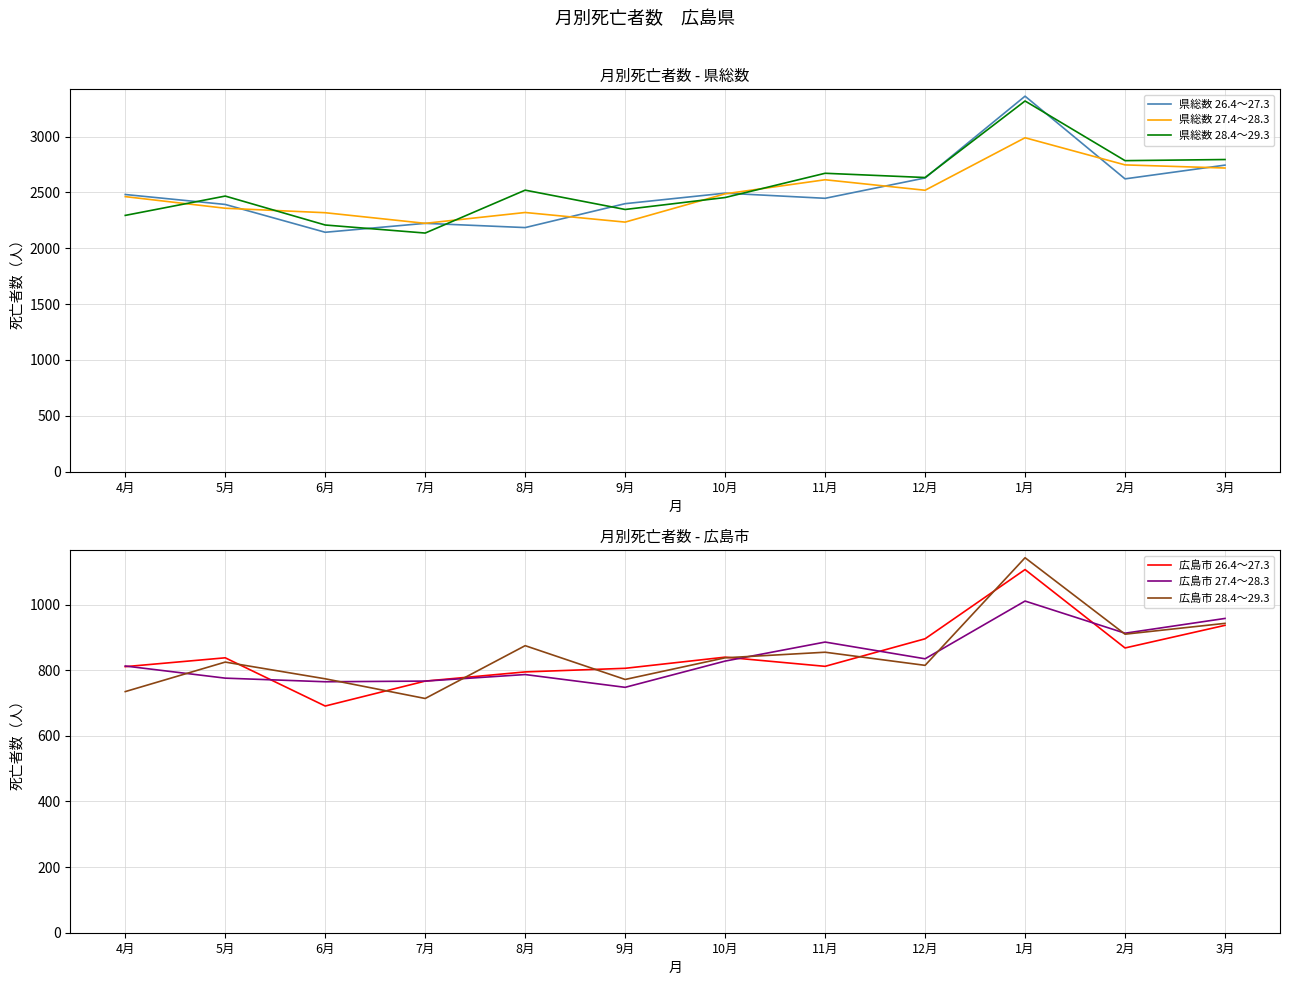

List the series in order of their peak value, lowest first.

広島市 27.4～28.3, 広島市 26.4～27.3, 広島市 28.4～29.3, 県総数 27.4～28.3, 県総数 28.4～29.3, 県総数 26.4～27.3